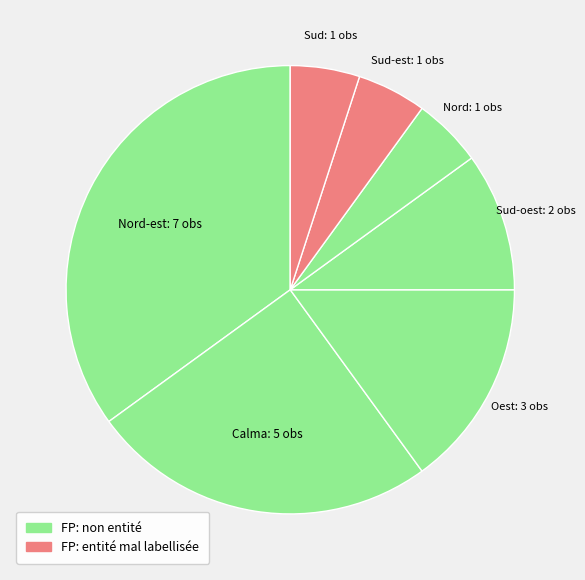

How many segments does this pie chart have?

7